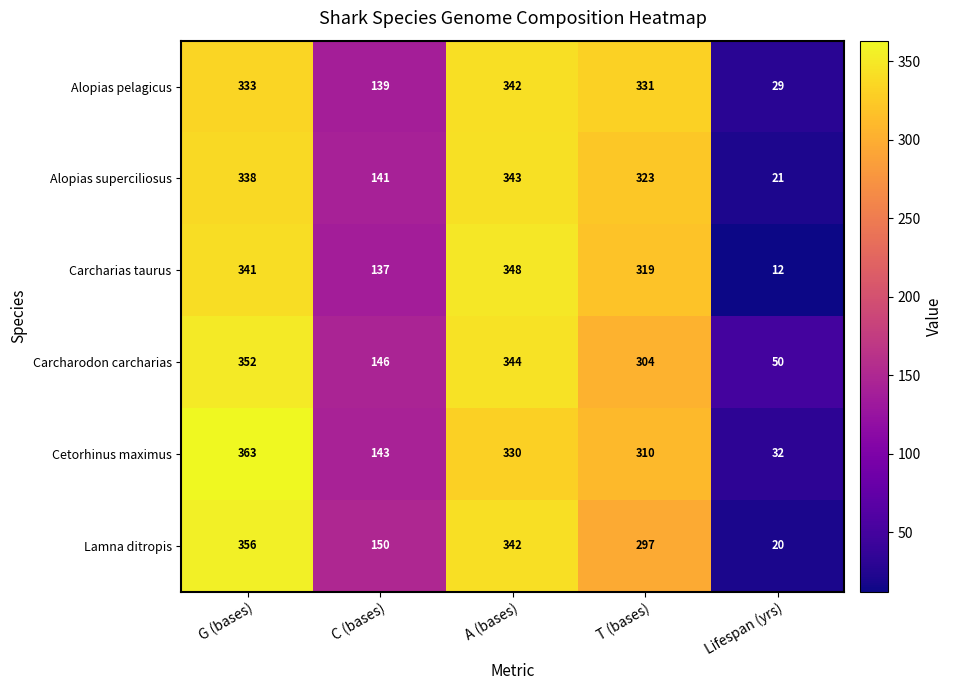

At which category does the chart reach its minimum across all series?

Lifespan (yrs)